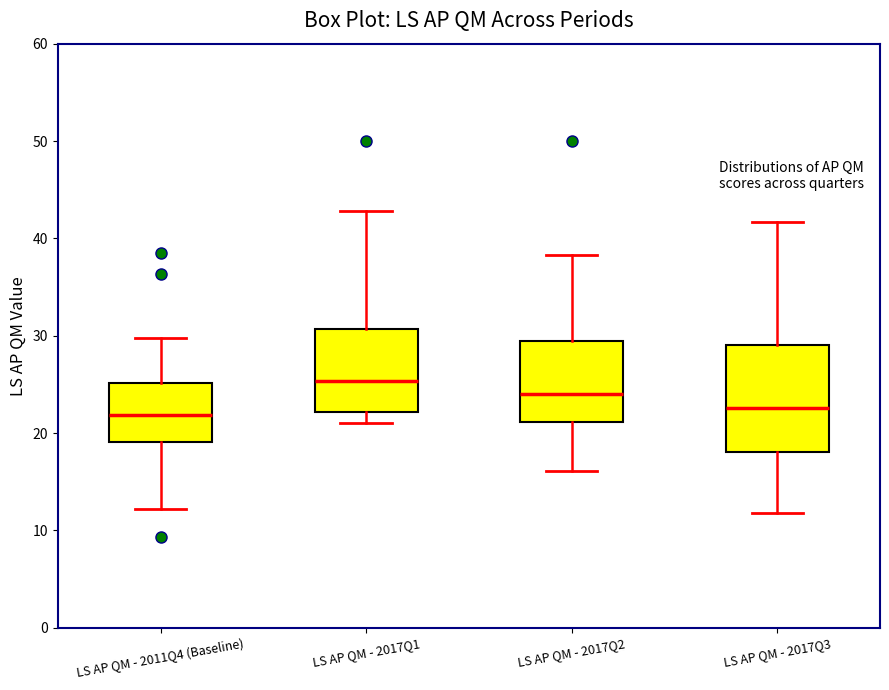

Reading left to right, transcribe this box plot: for each box, give where its median line is, the range the box spans, and where its two whiskers end, as read against the y-axis. The values are not printed on the chart, so give them approximately, as read against the axis.

LS AP QM - 2011Q4 (Baseline): median 22, box 19 to 25, whiskers 12 to 30
LS AP QM - 2017Q1: median 25, box 22 to 31, whiskers 21 to 43
LS AP QM - 2017Q2: median 24, box 21 to 29, whiskers 16 to 38
LS AP QM - 2017Q3: median 23, box 18 to 29, whiskers 12 to 42